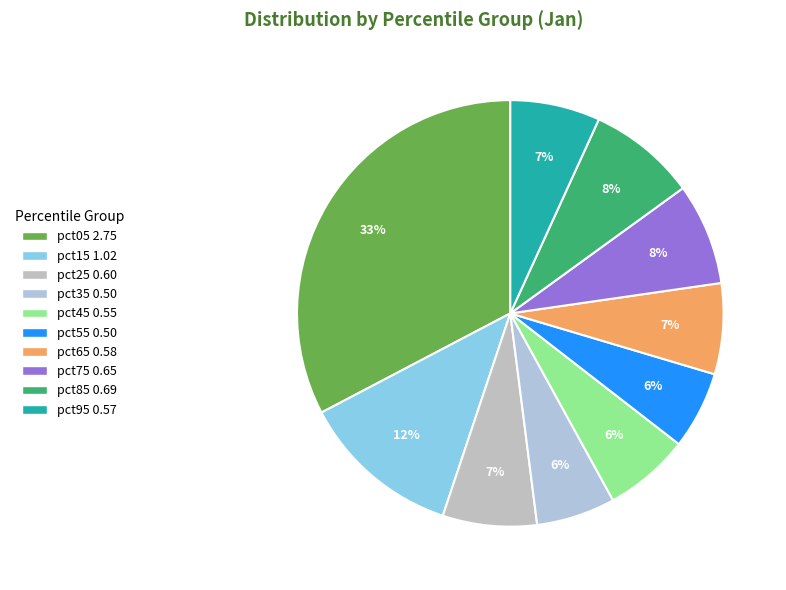

Which slice is the largest?

pct05